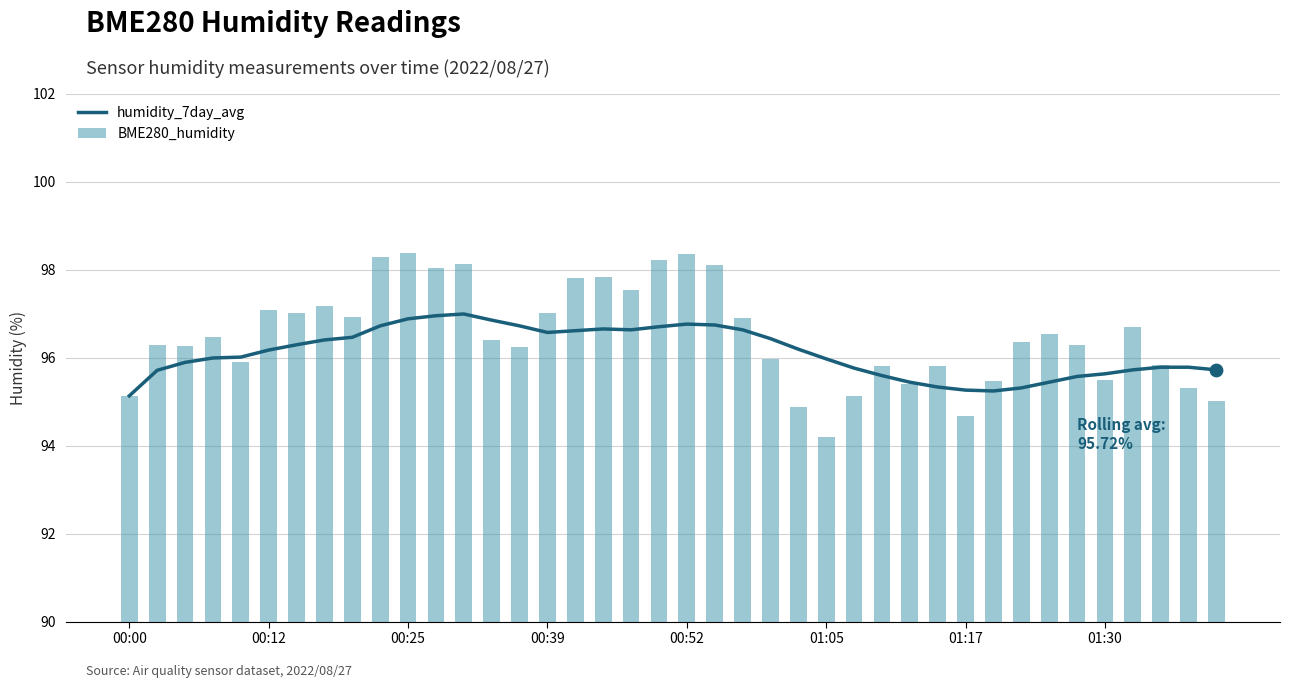

Which series reaches the minimum Y coordinate?

BME280_humidity